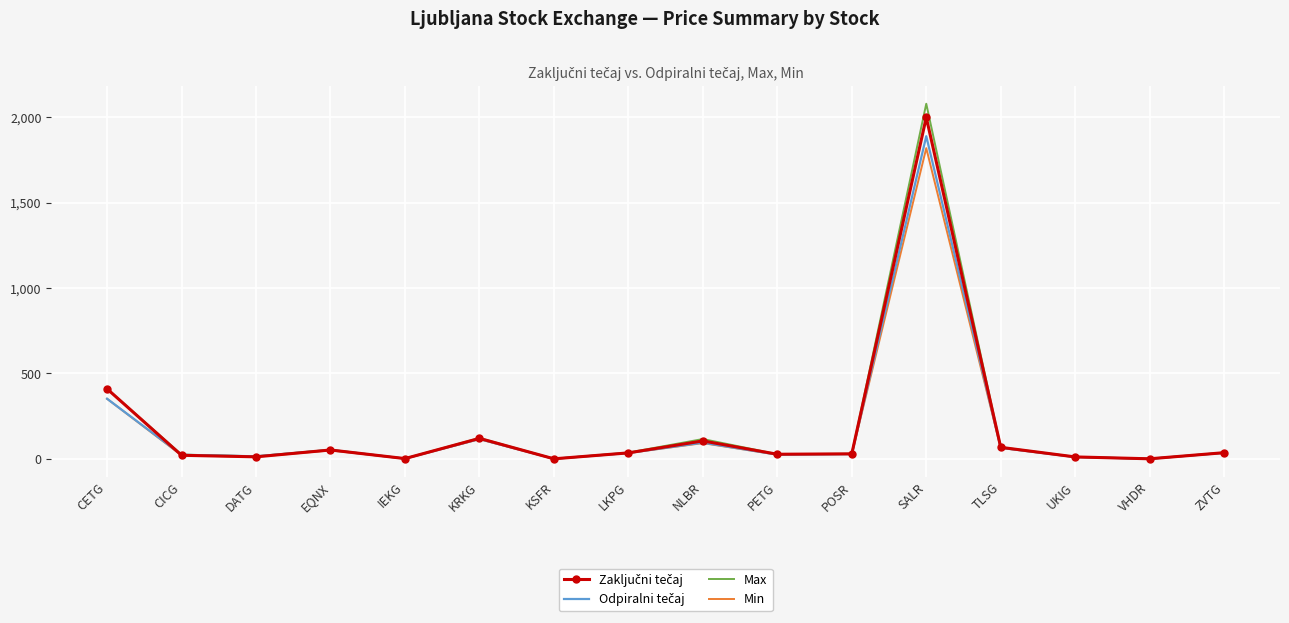

What is the greatest value displayed?

2080.0